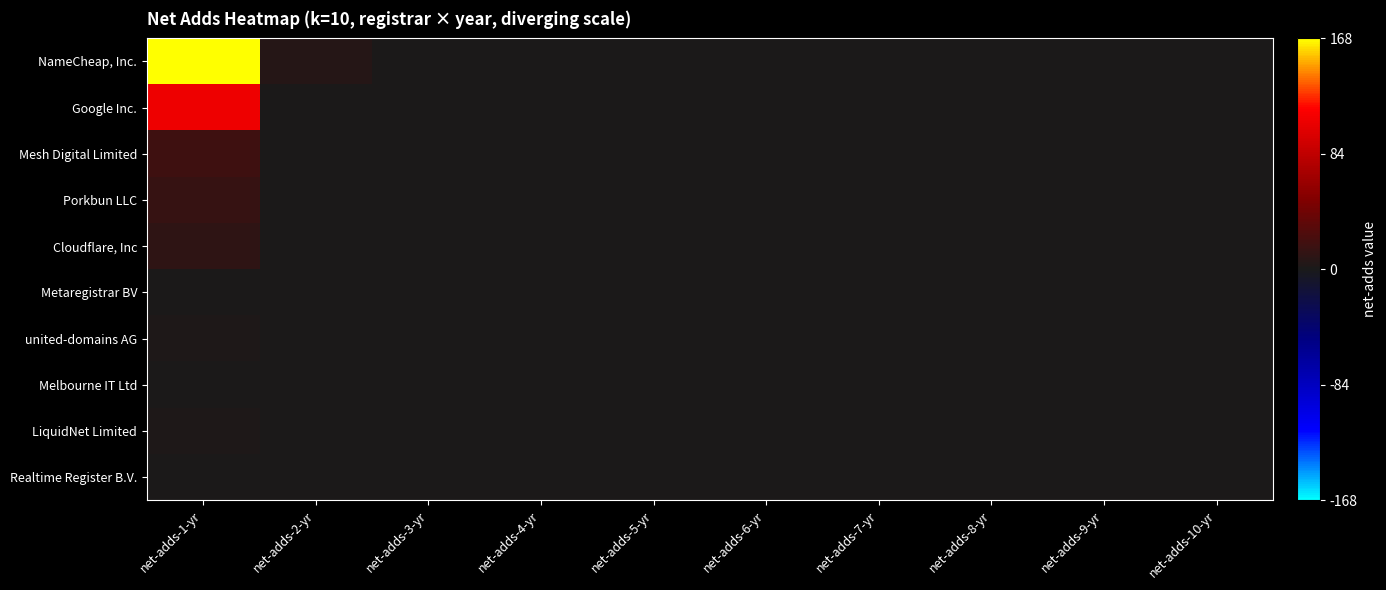

Between net-adds-6-yr and net-adds-10-yr, which series saw the biggest shift?

NameCheap, Inc.